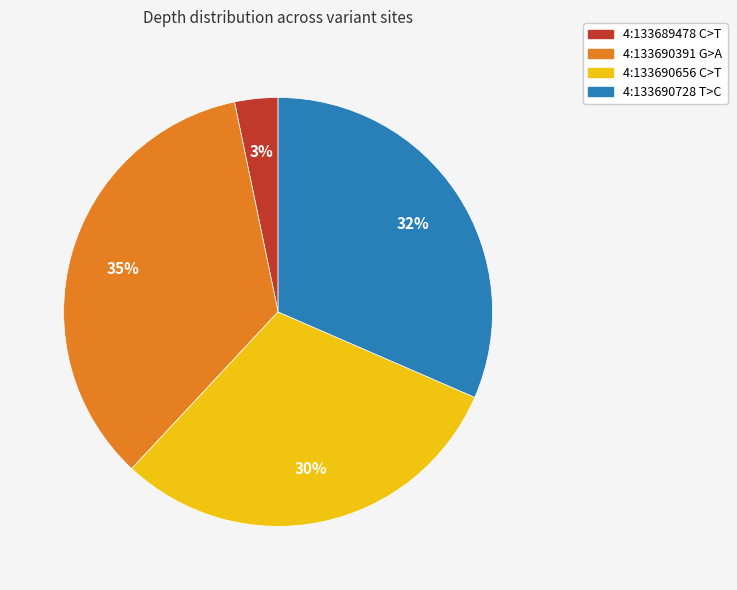

What percentage is the 4:133690656 C>T slice, to the nearest percent?

30%